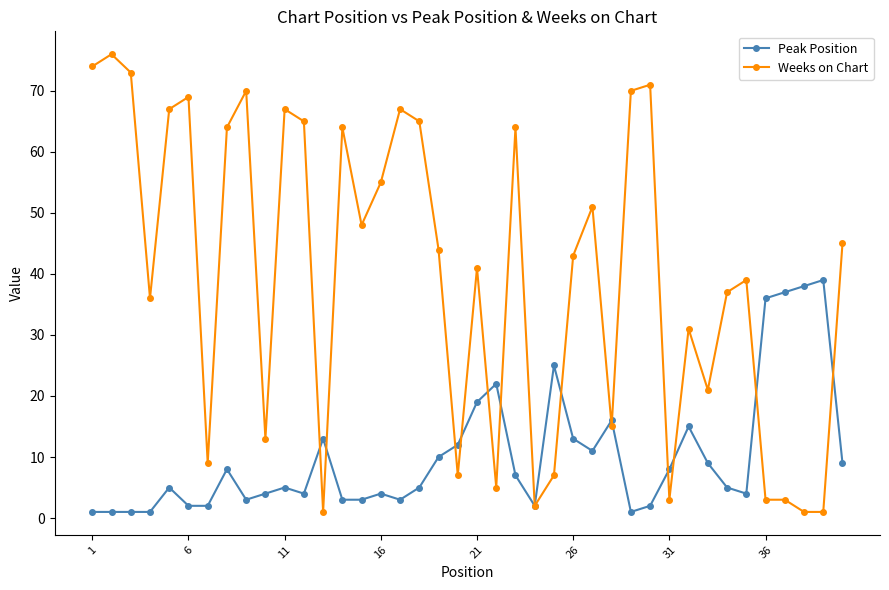

Rank the series by their maximum value, from highest to lowest.

Weeks on Chart, Peak Position